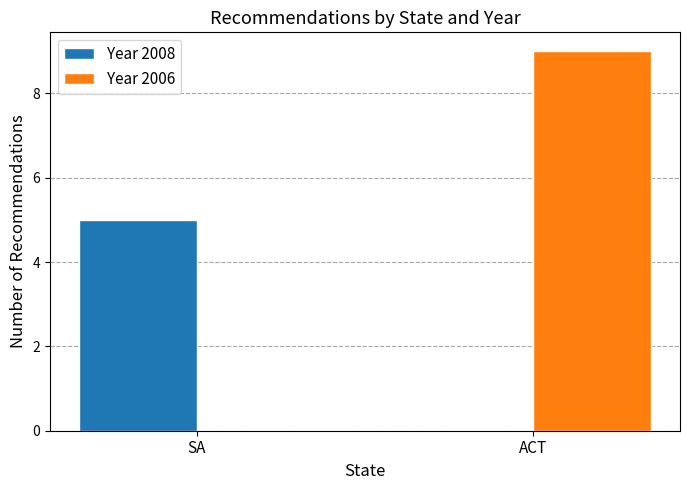

Which series has the largest range (max minus min)?

Year 2006